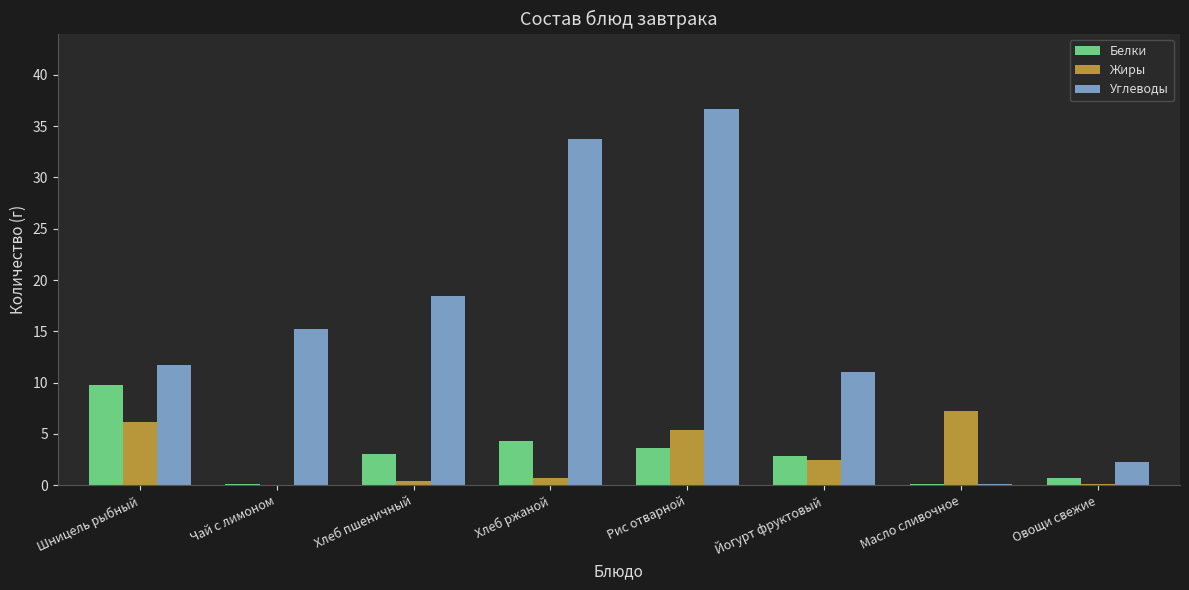

The value of Жиры at Масло сливочное is 12.5. True or false?

False